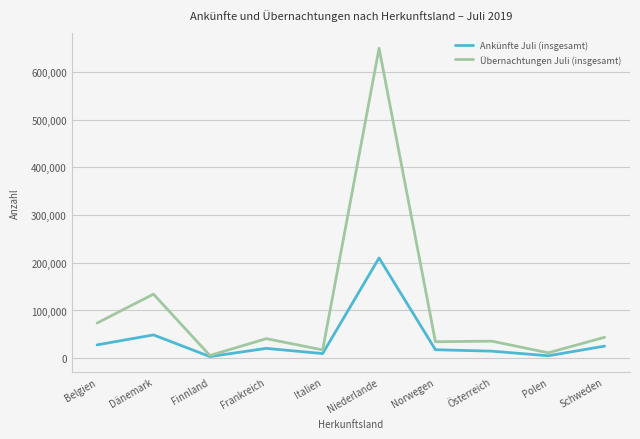

Rank the series at Belgien from highest to lowest value.

Übernachtungen Juli (insgesamt), Ankünfte Juli (insgesamt)